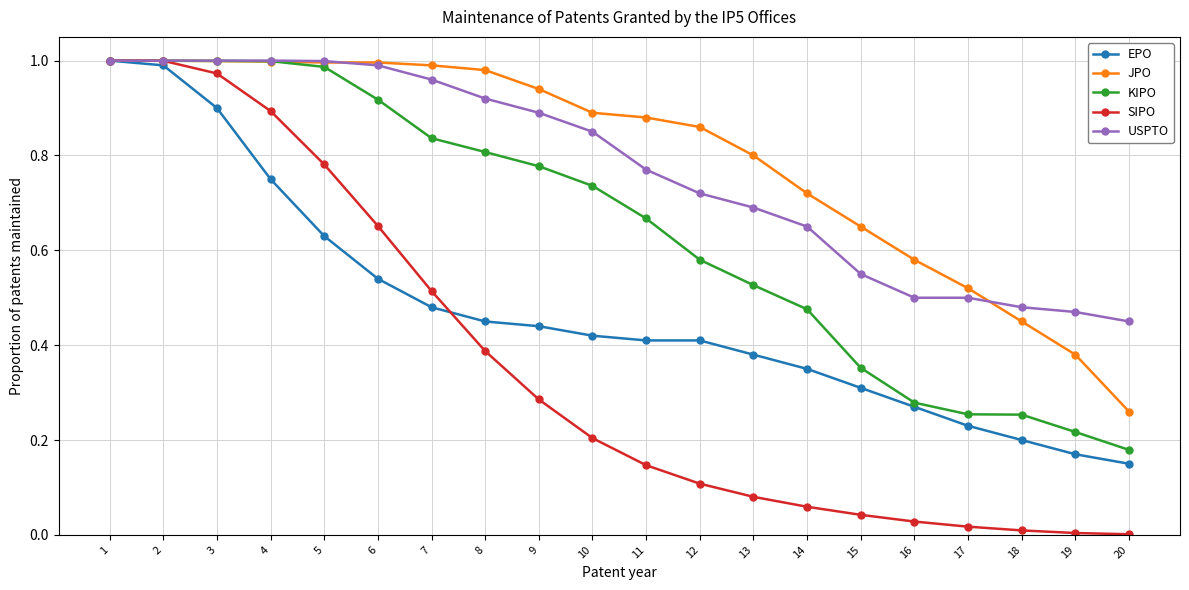

The EPO series shows 0.5 at 6. True or false?

True